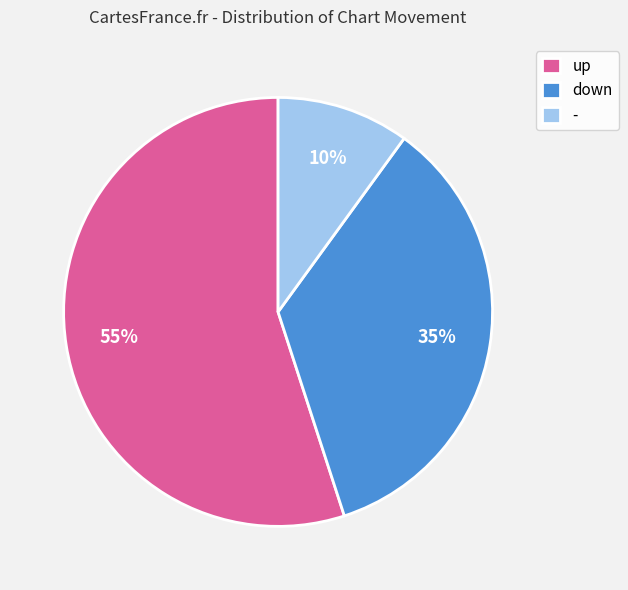

To the nearest percent, what is the difference between the down and up slice percentages?

20%